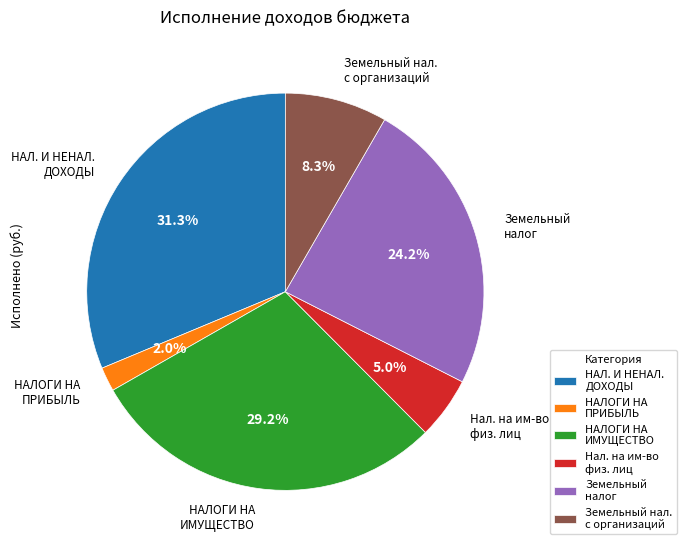

To the nearest percent, what portion does НАЛОГИ НА ИМУЩЕСТВО represent?

29%